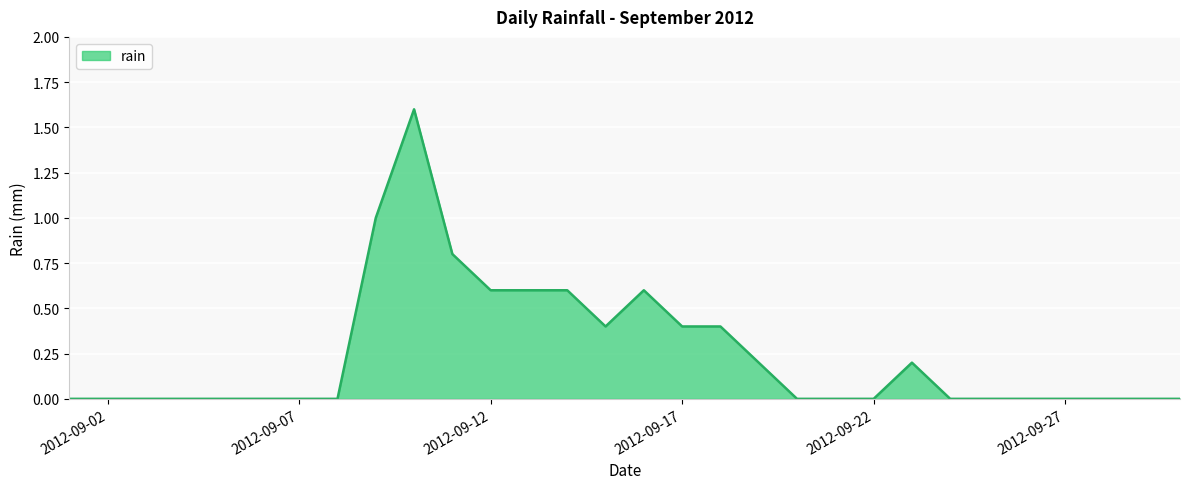

What is the greatest value displayed?

1.6